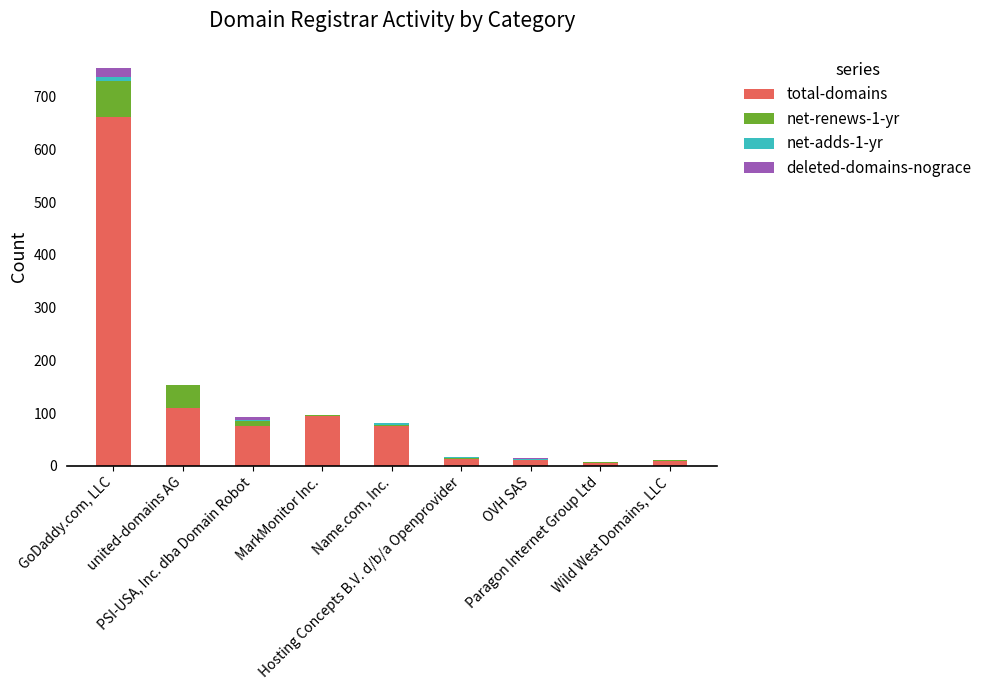

Are the bars grouped side by side (vs. stacked)?

No